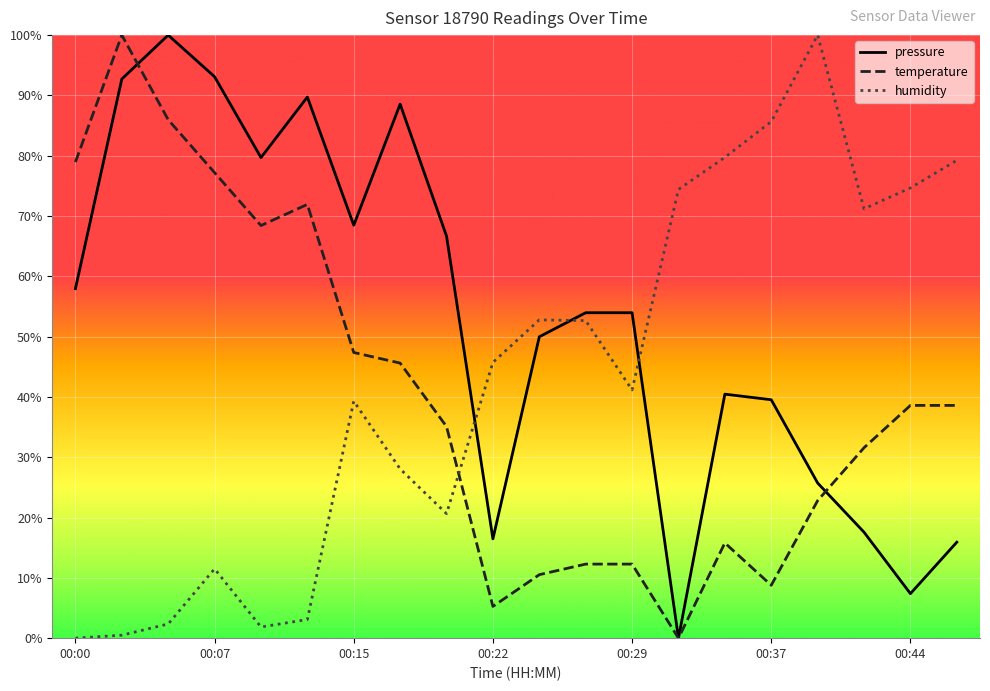

List the series in order of their overall mean, highest first.

pressure, humidity, temperature